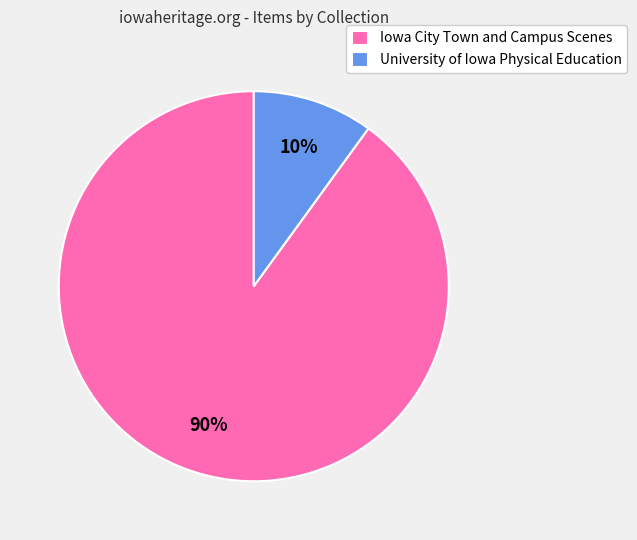

How many slices are in this pie chart?

2